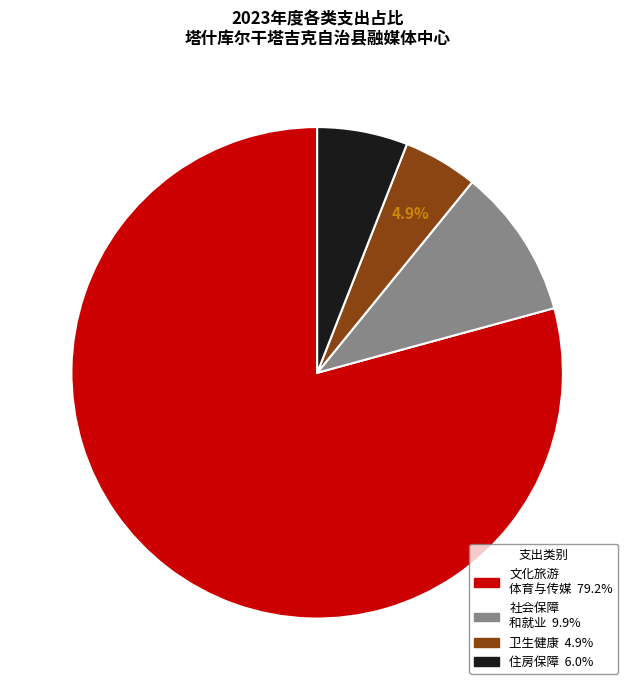

Is there a majority slice in this chart?

Yes